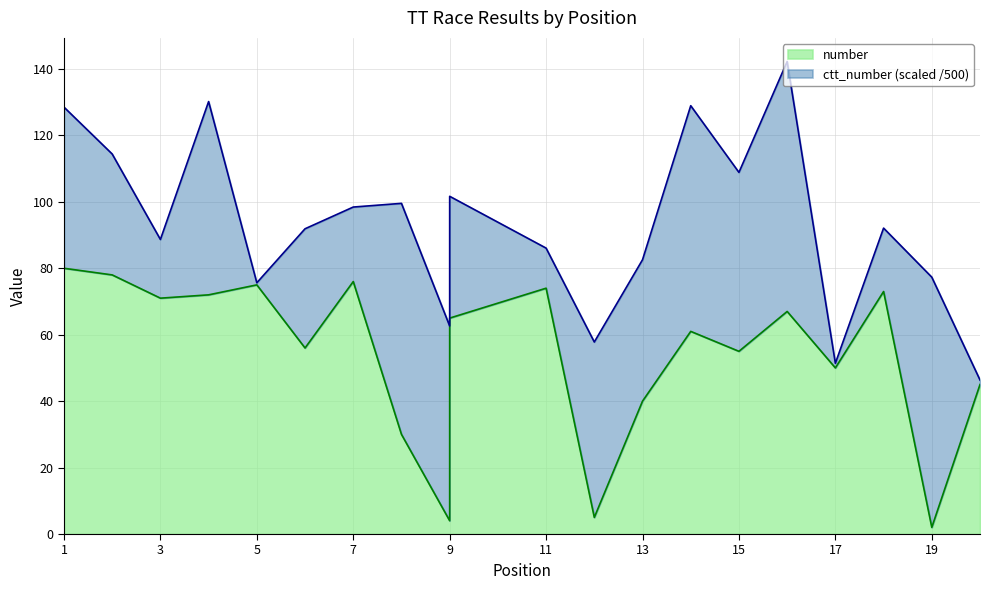

Reading right to left, extract all data points from this chart.

45	2	73	50	67	55	61	40	5	74	65	4	30	76	56	75	72	71	78	80